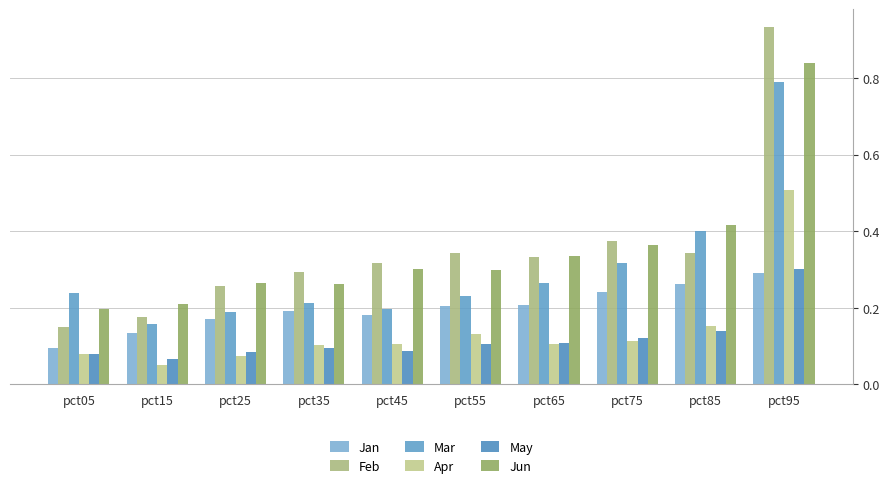

Count the Jun values in the range 0 to 1.

10